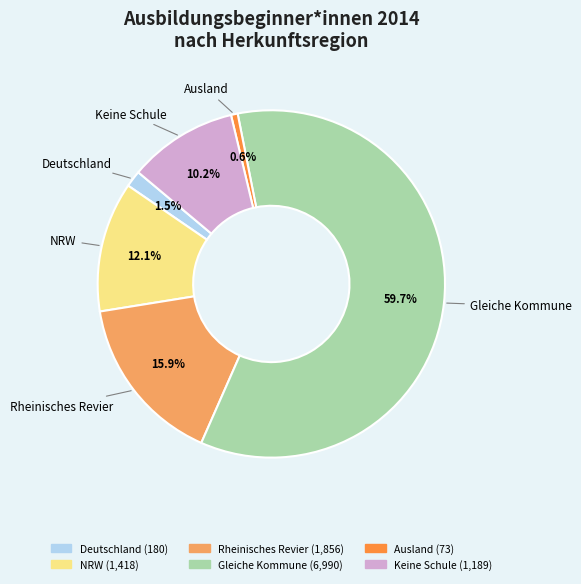

Approximately how many times larger is the value at Ausland compared to Deutschland?

0.4